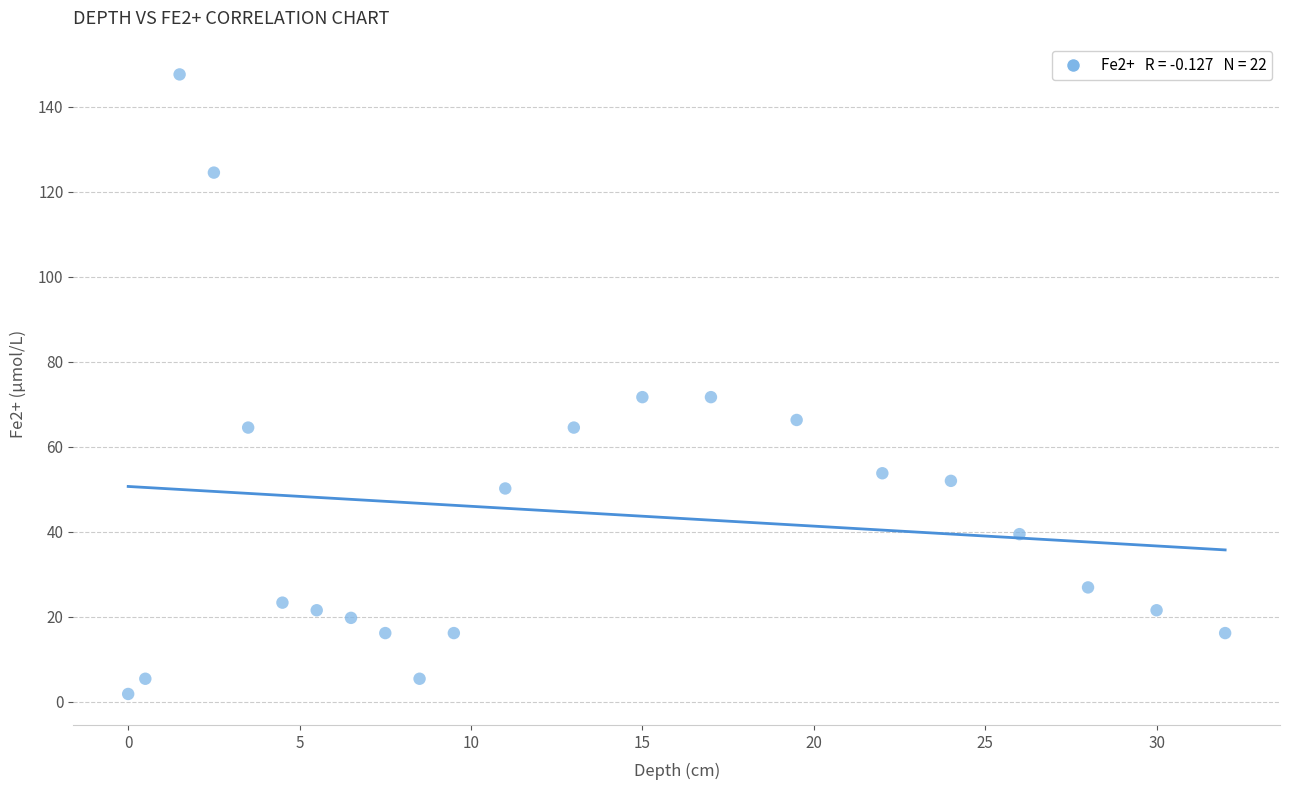

What is the range of Y values (max minus min)?

145.8